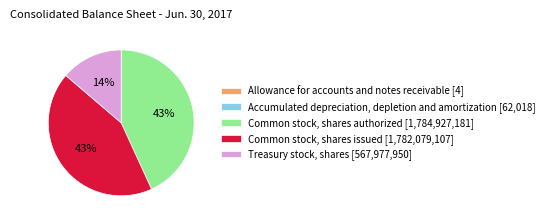

To the nearest percent, what is the difference between the largest and smallest slice percentages?

43%